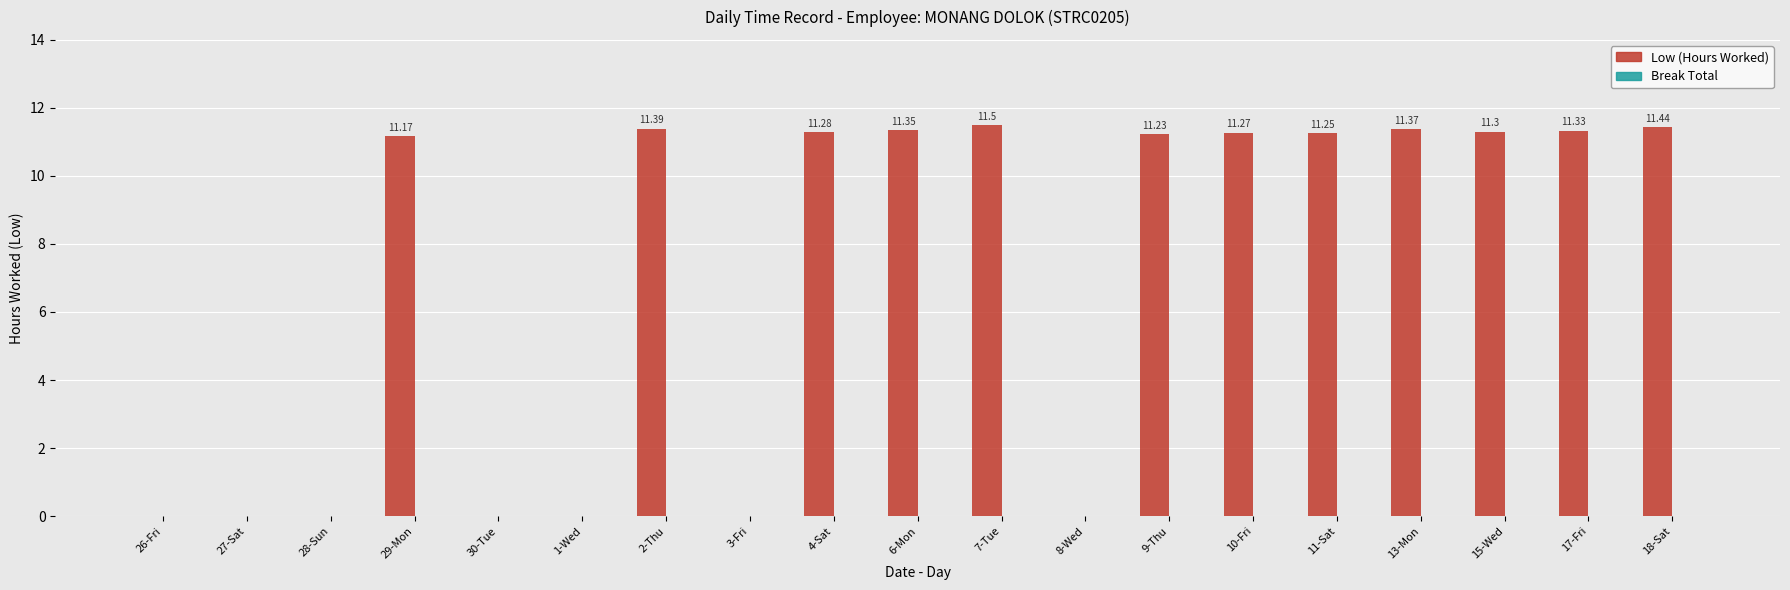

Between 3-Fri and 4-Sat, which is larger?

4-Sat